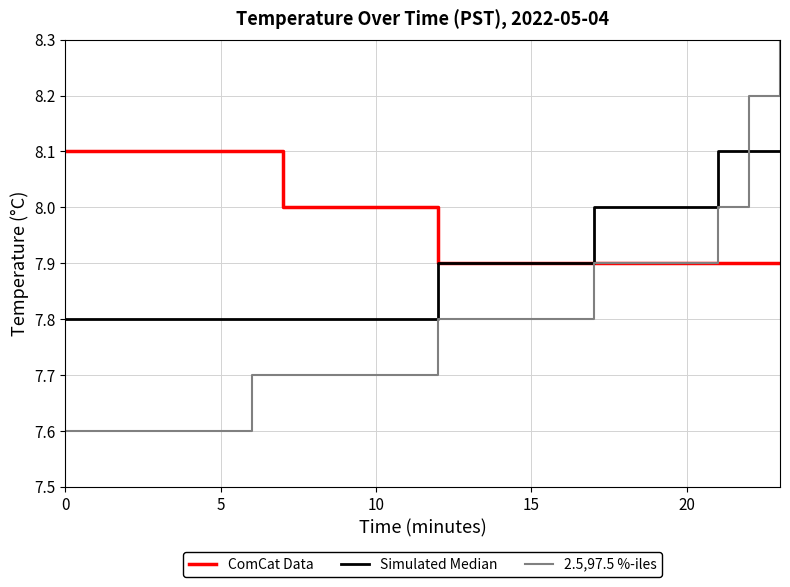

Which series has the widest spread of values?

2.5,97.5 %-iles